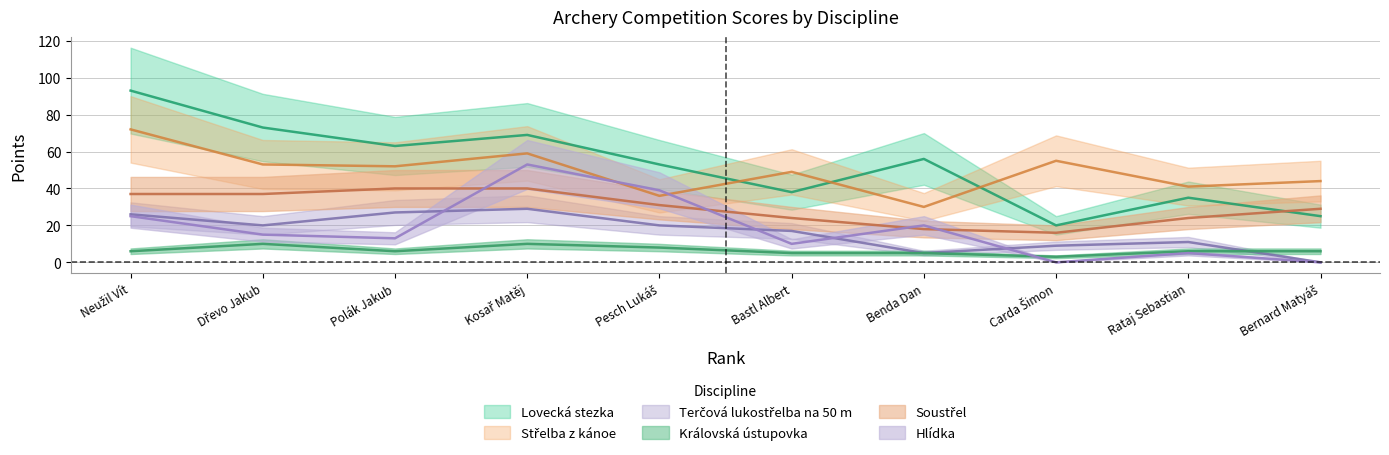

Is the value of Soustřel at 8 greater than the value of Terčová lukostřelba na 50 m at 3?

No